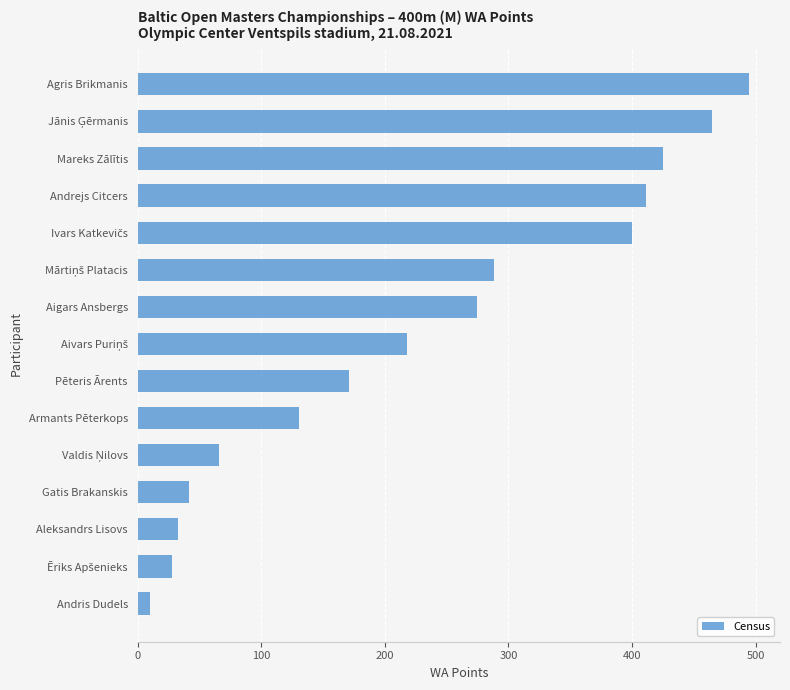

What is the ratio of the value at Andrejs Citcers to the value at Aigars Ansbergs?

1.5